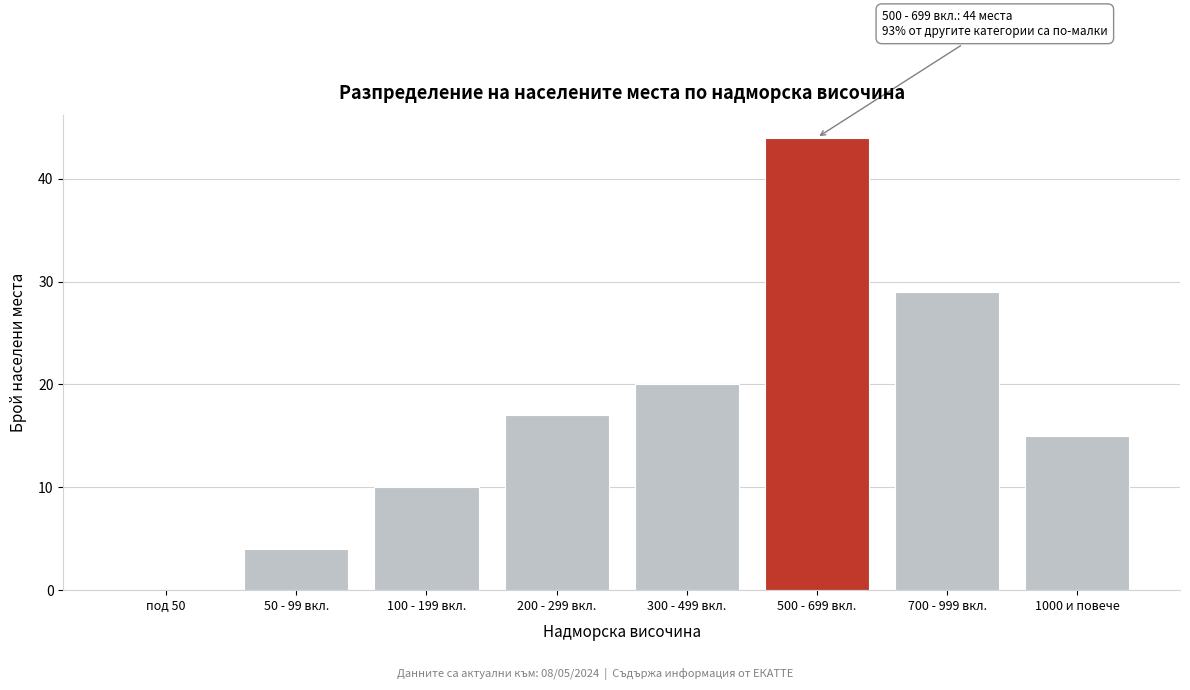

Reading left to right, what are all the values shown in this chart?

под 50=0	50 - 99 вкл.=4	100 - 199 вкл.=10	200 - 299 вкл.=17	300 - 499 вкл.=20	500 - 699 вкл.=44	700 - 999 вкл.=29	1000 и повече=15